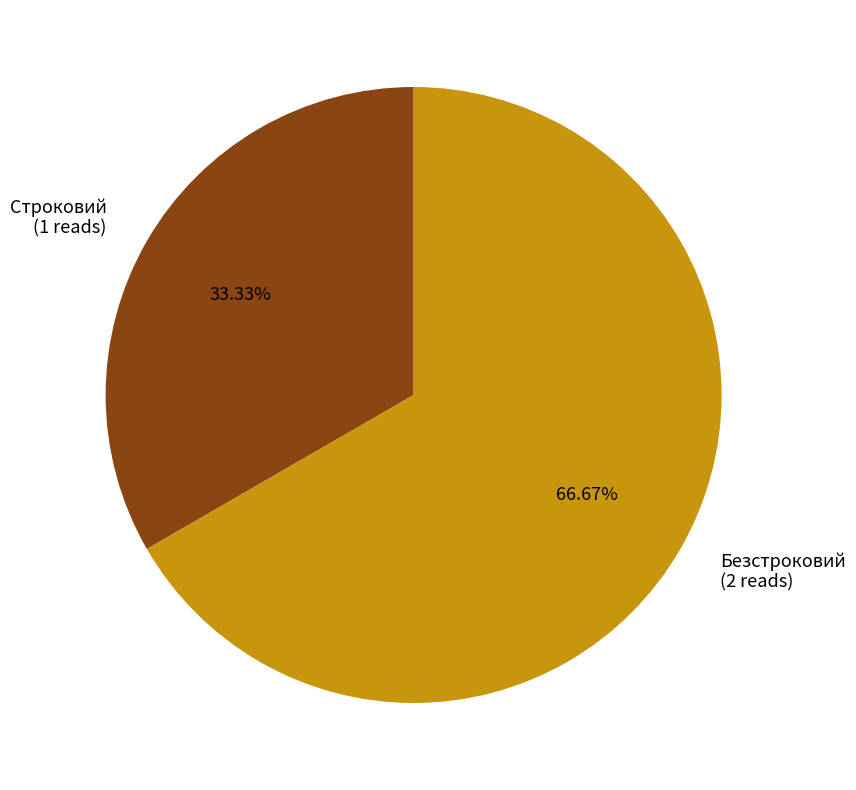

To the nearest percent, what percentage of the pie is Безстроковий?

67%